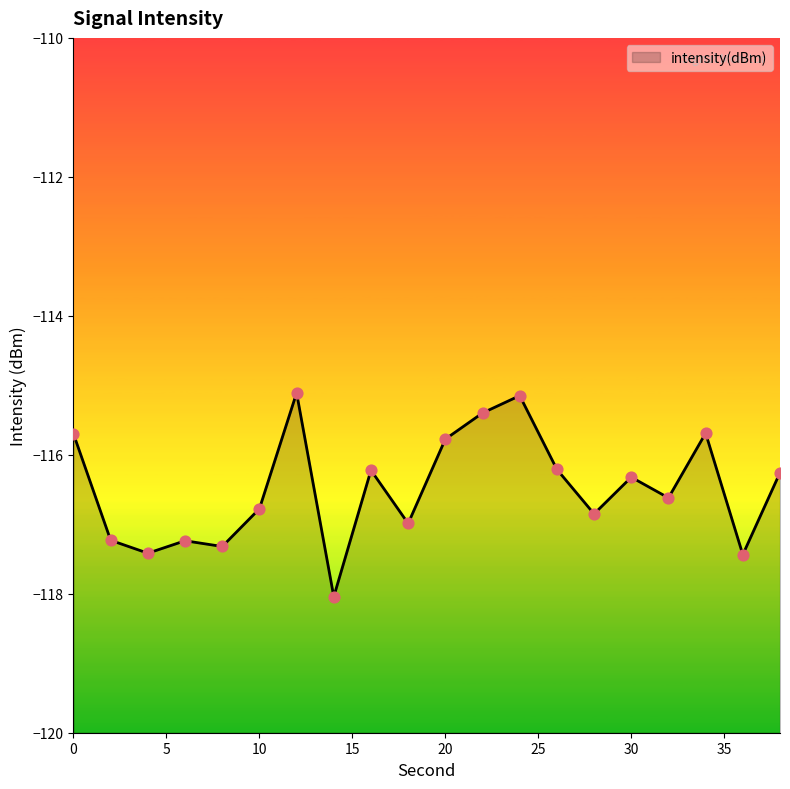

Which has a higher value, 6 or 20?

20